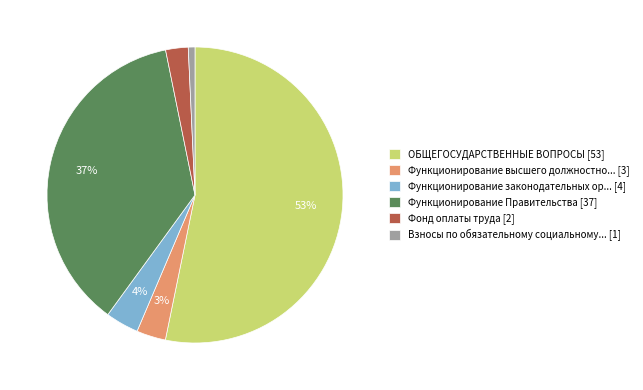

True or false: Функционирование высшего должностно... [3] accounts for 3% of the total.

True